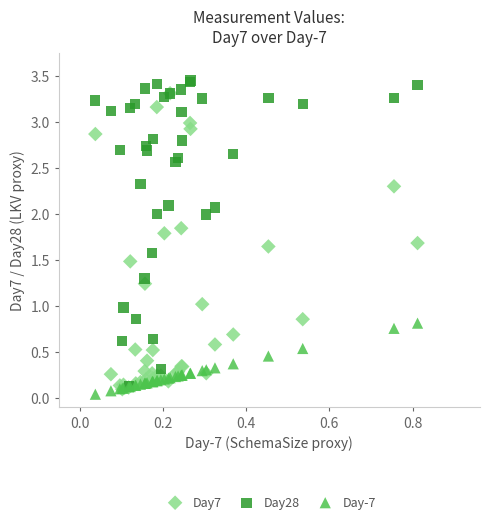

Which series has the widest spread of Y values?

Day28